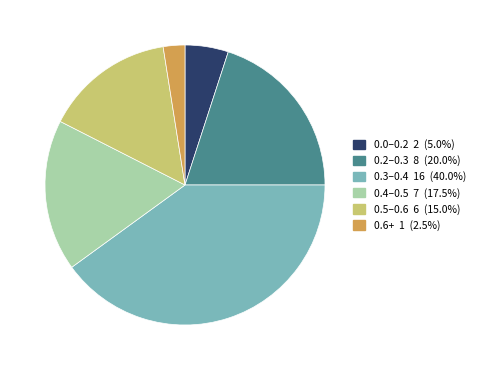

How many slices are in this pie chart?

6